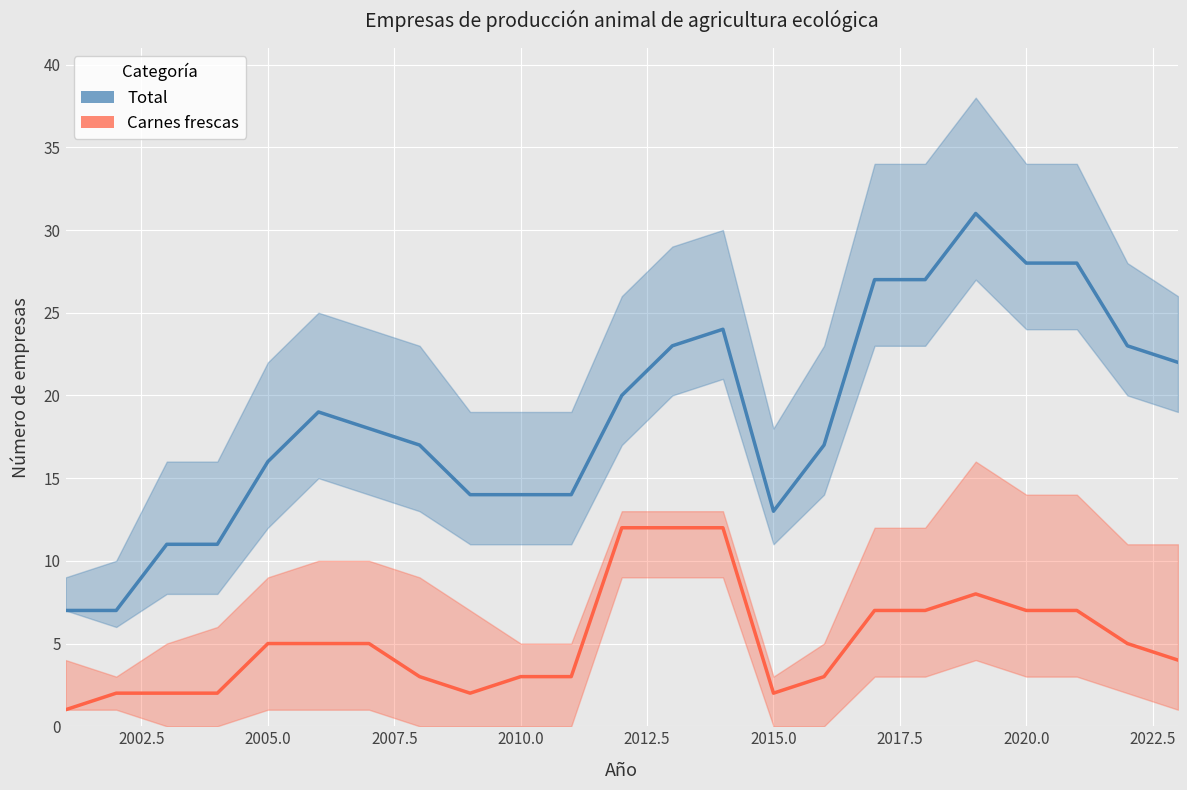

What are all the series names shown in the legend?

Total, Carnes frescas